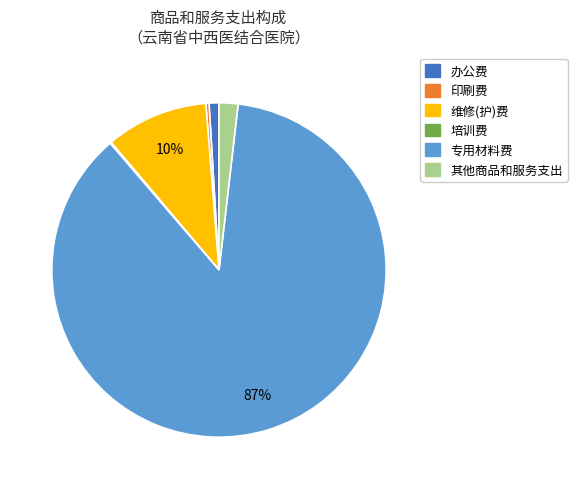

Which slice is the largest?

专用材料费